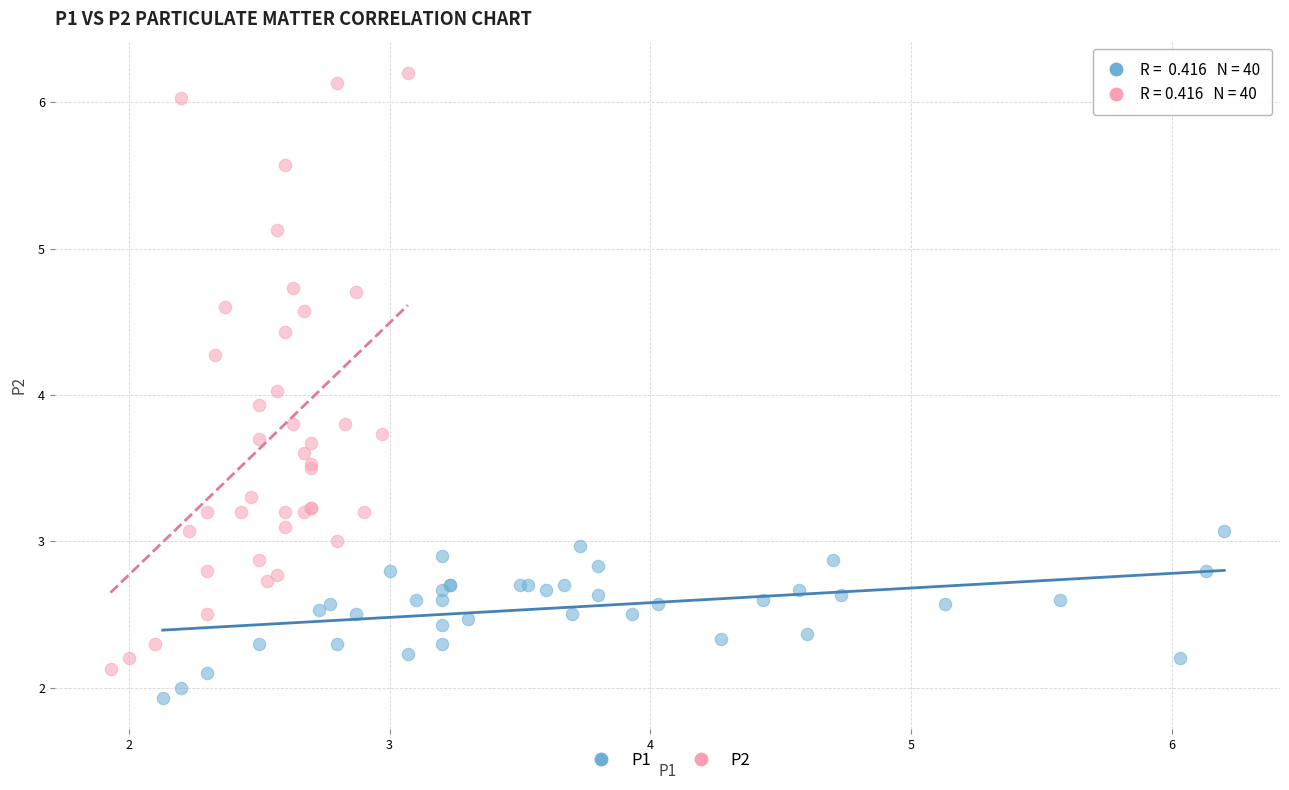

What are all the series names shown in the legend?

P1, P2